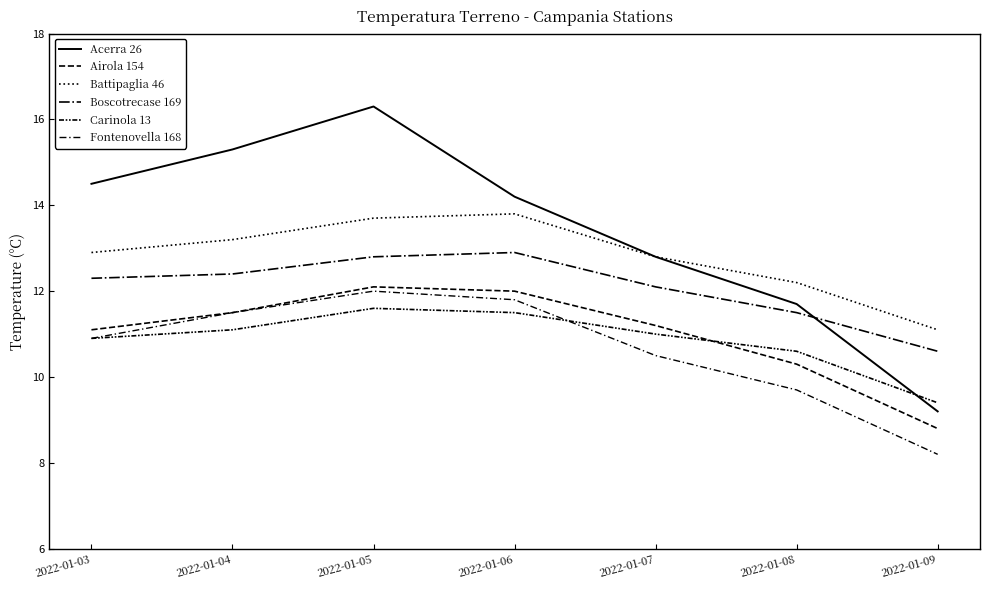

How many lines are shown in the chart?

6